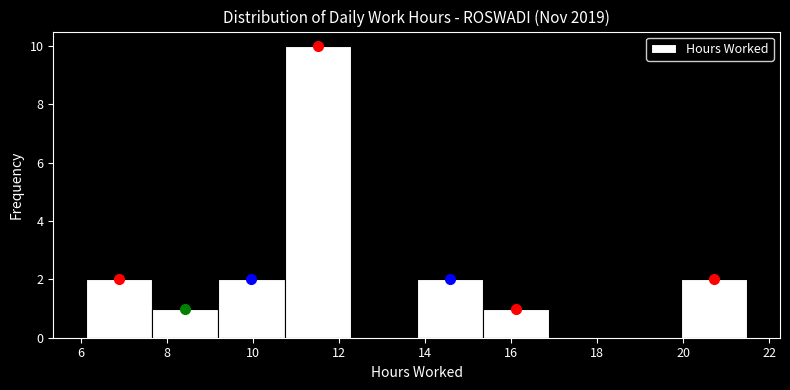

Which range on the x-axis has the tallest bar?

10.8 to 12.2